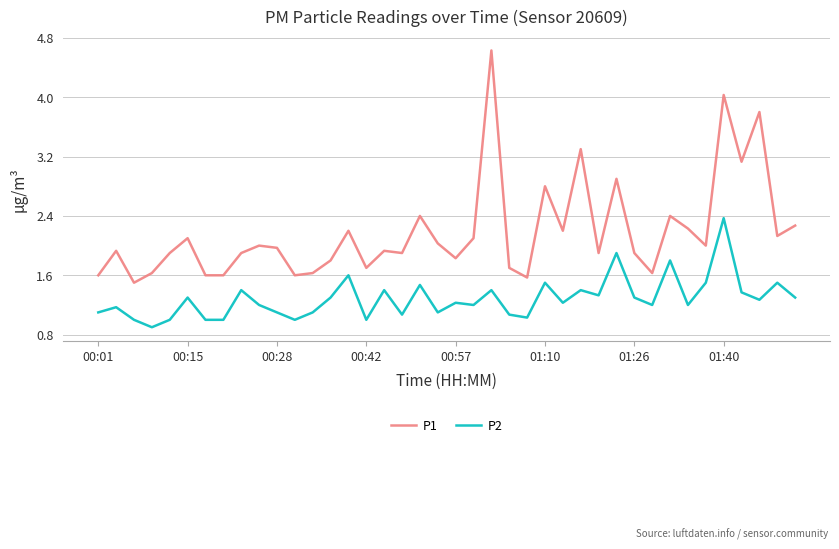

Rank the series by their average value, from highest to lowest.

P1, P2